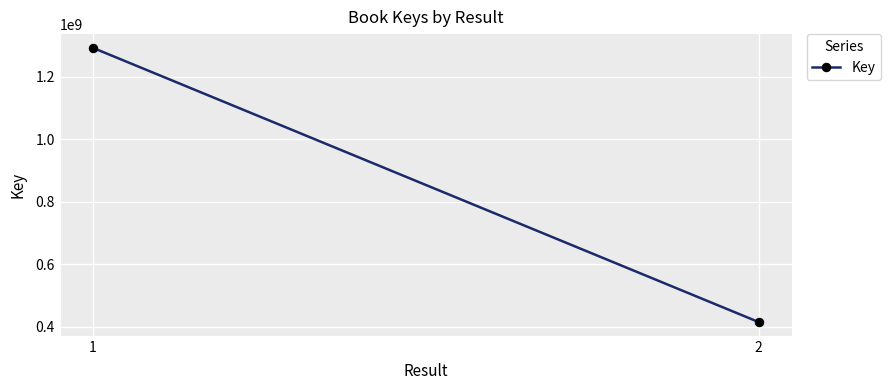

List the labels in order of value, largest first.

1, 2